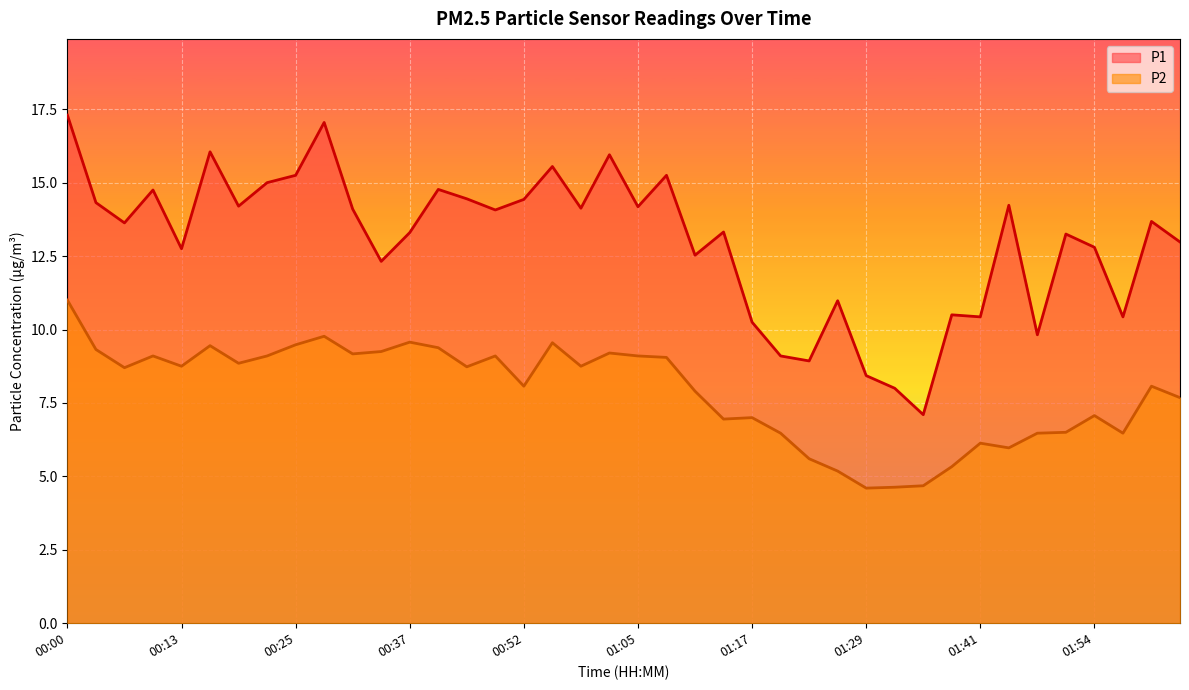

At how many categories does at least one series exceed 7?

40